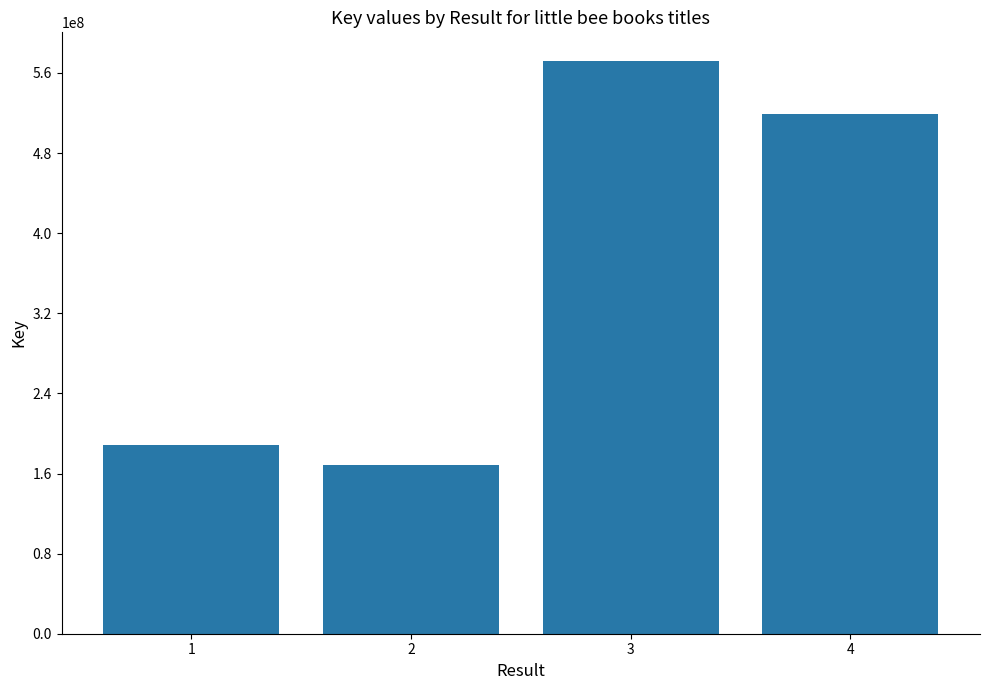

List the labels in order of value, largest first.

3, 4, 1, 2